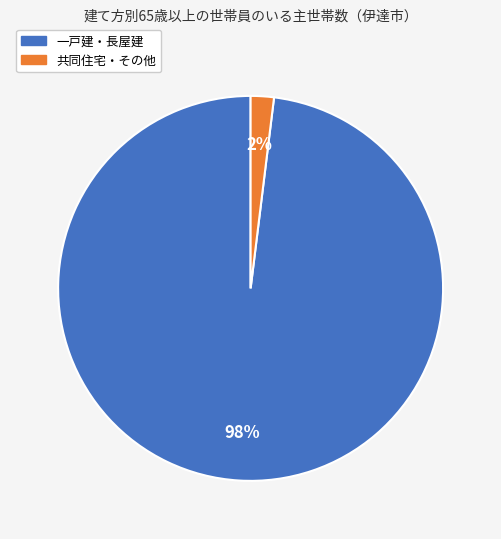

Does any single category account for the majority?

Yes